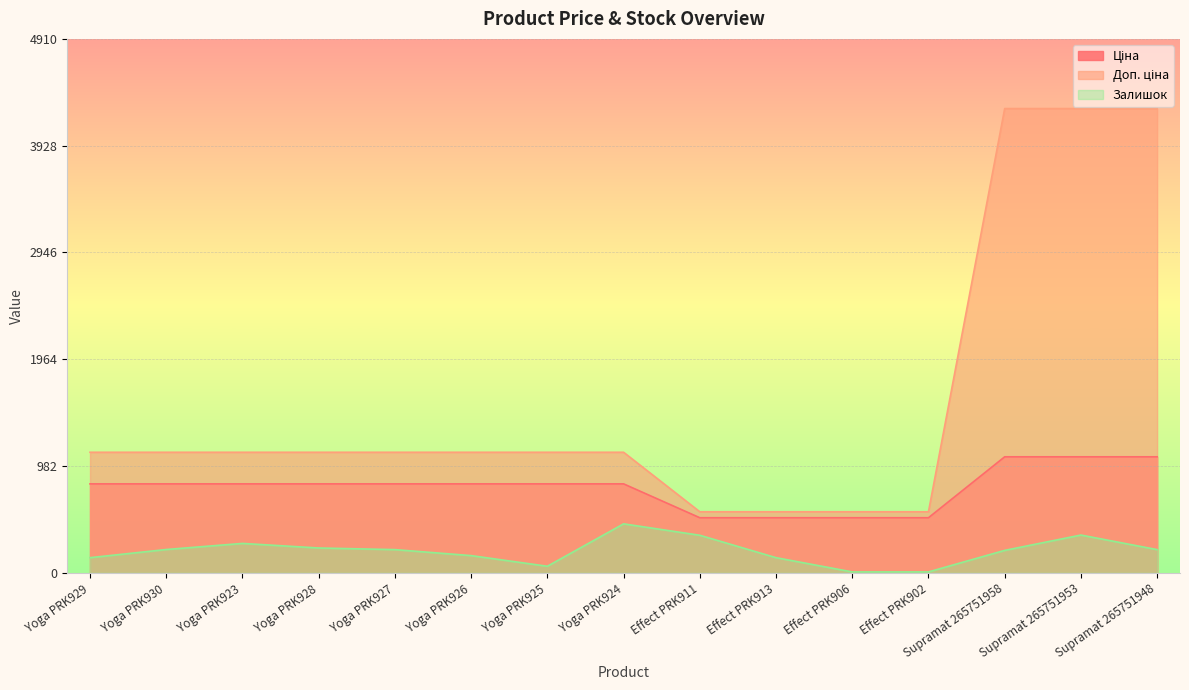

Reading right to left, list all the values displayed in this chart.

Ціна: Supramat 265751948=1067.3	Supramat 265751953=1067.3	Supramat 265751958=1067.3	Effect PRK902=507.2	Effect PRK906=507.2	Effect PRK913=507.2	Effect PRK911=507.2	Yoga PRK924=818.5	Yoga PRK925=818.5	Yoga PRK926=818.5	Yoga PRK927=818.5	Yoga PRK928=818.5	Yoga PRK923=818.5	Yoga PRK930=818.5	Yoga PRK929=818.5
Доп. ціна: Supramat 265751948=4269.4	Supramat 265751953=4269.4	Supramat 265751958=4269.4	Effect PRK902=562.0	Effect PRK906=562.0	Effect PRK913=562.0	Effect PRK911=562.0	Yoga PRK924=1109.2	Yoga PRK925=1109.2	Yoga PRK926=1109.2	Yoga PRK927=1109.2	Yoga PRK928=1109.2	Yoga PRK923=1109.2	Yoga PRK930=1109.2	Yoga PRK929=1109.2
Залишок: Supramat 265751948=214.0	Supramat 265751953=348.0	Supramat 265751958=207.0	Effect PRK902=9.0	Effect PRK906=9.0	Effect PRK913=140.0	Effect PRK911=346.0	Yoga PRK924=451.0	Yoga PRK925=61.0	Yoga PRK926=159.0	Yoga PRK927=214.0	Yoga PRK928=229.0	Yoga PRK923=271.0	Yoga PRK930=215.0	Yoga PRK929=140.0